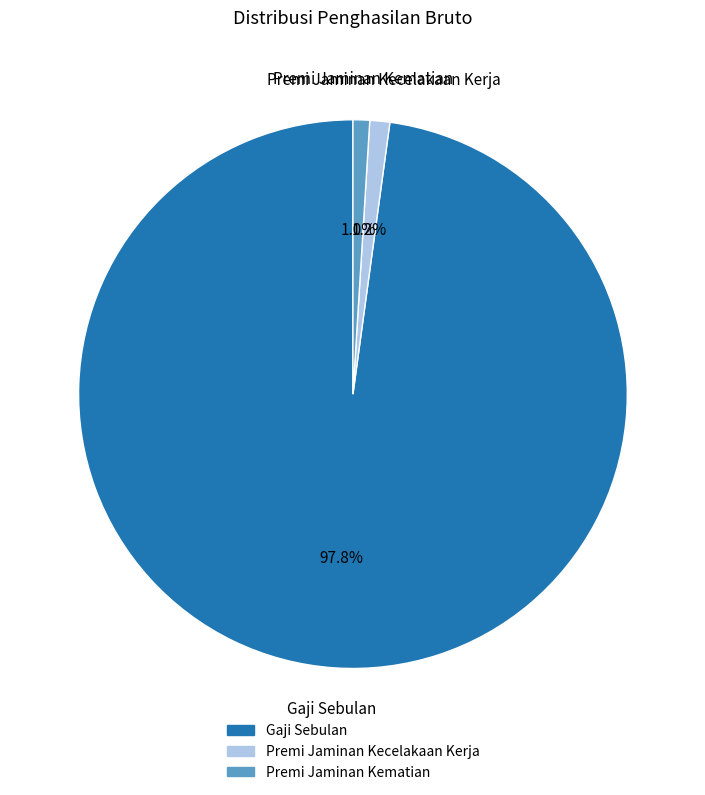

Which category has the biggest portion of the pie?

Gaji Sebulan